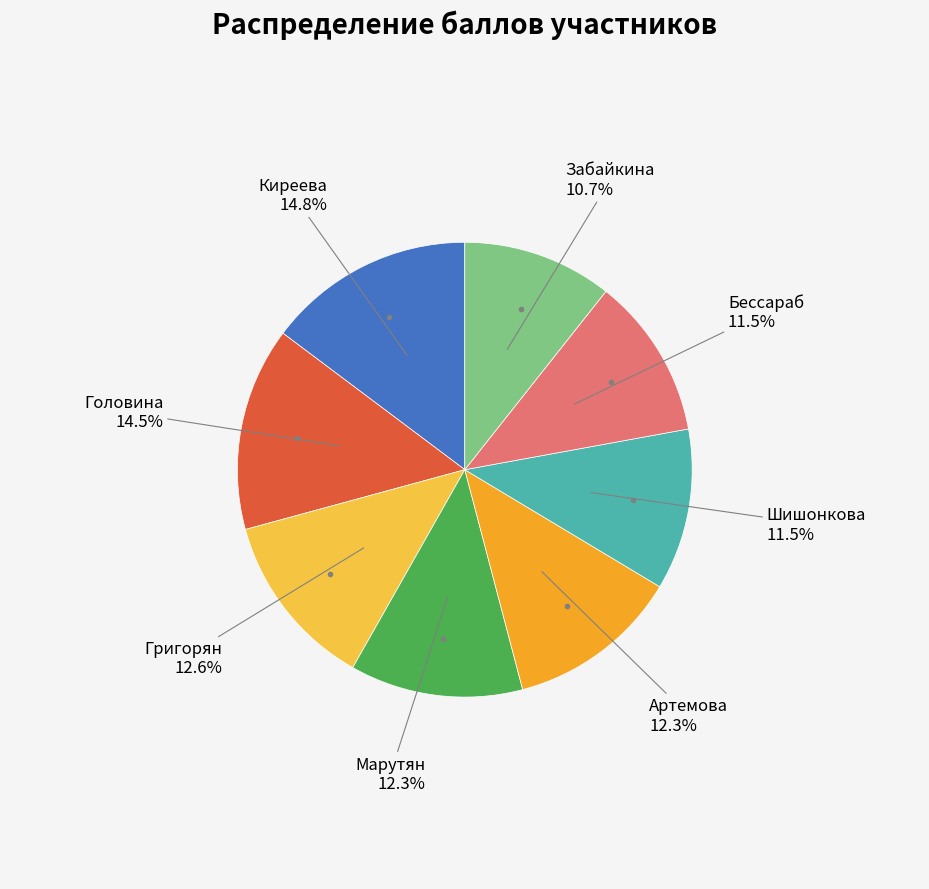

Does Забайкина account for over 50% of the chart?

No